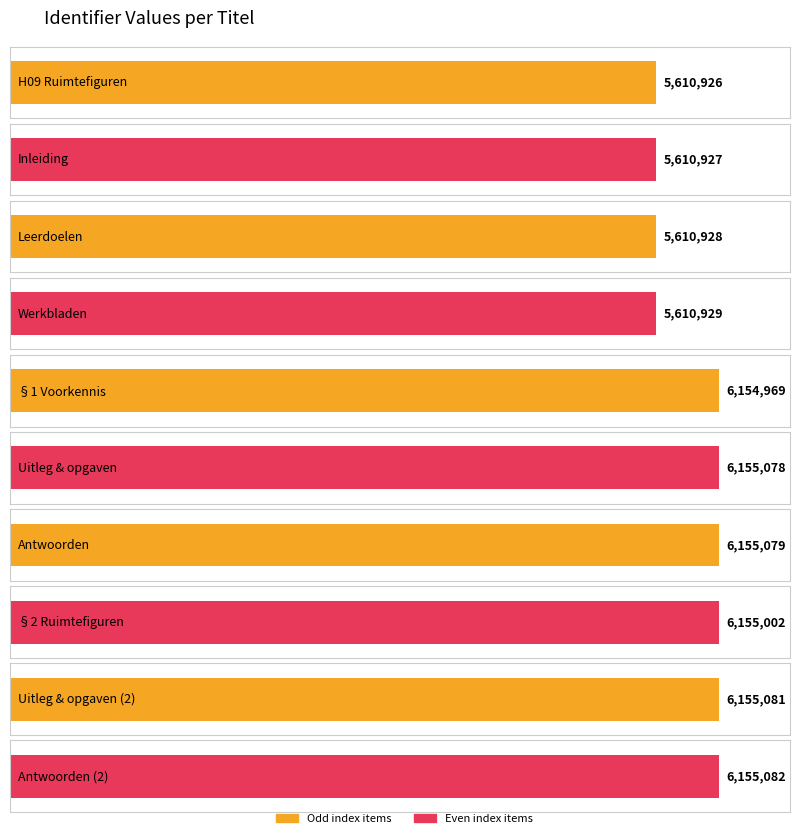

How many data points are above 6155002?

4